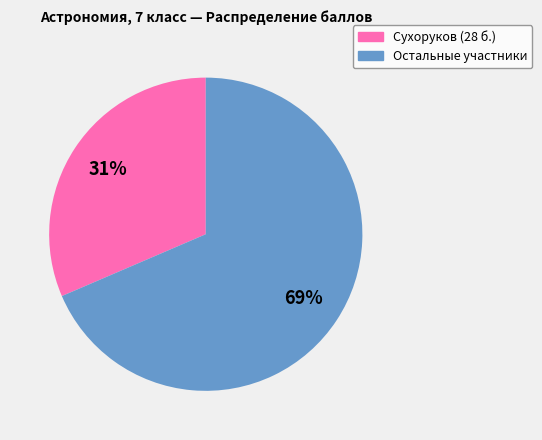

Is there a majority slice in this chart?

Yes